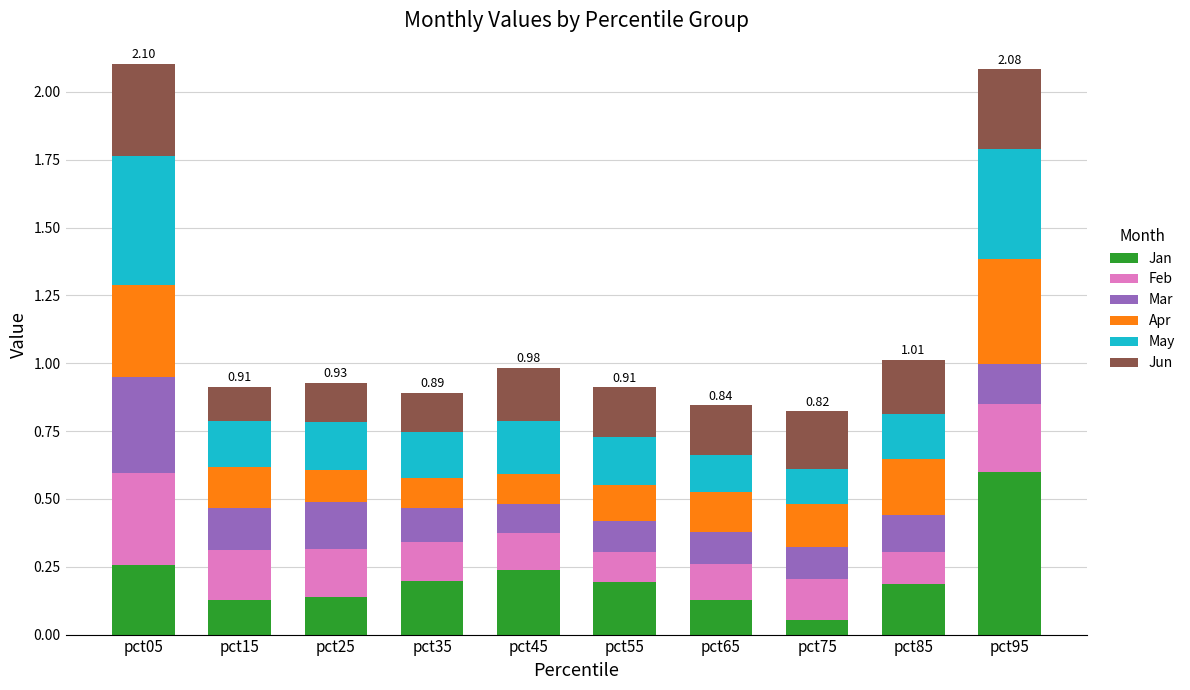

What is the total value across all series at pct05?

2.1